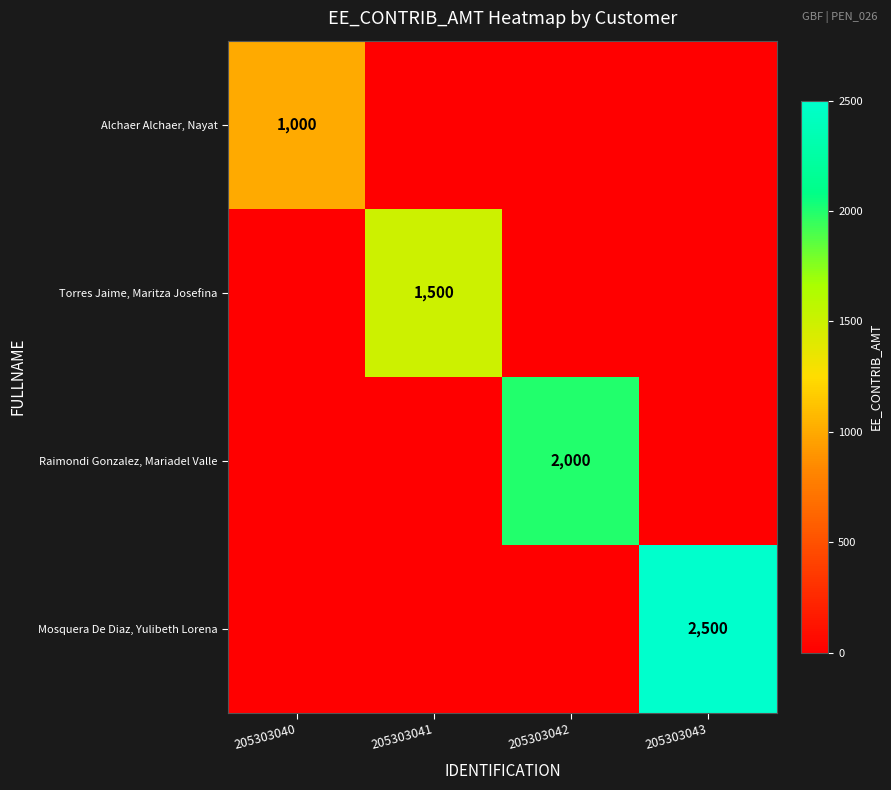

True or false: Torres Jaime, Maritza Josefina has a value of 1500 at 205303041.

True